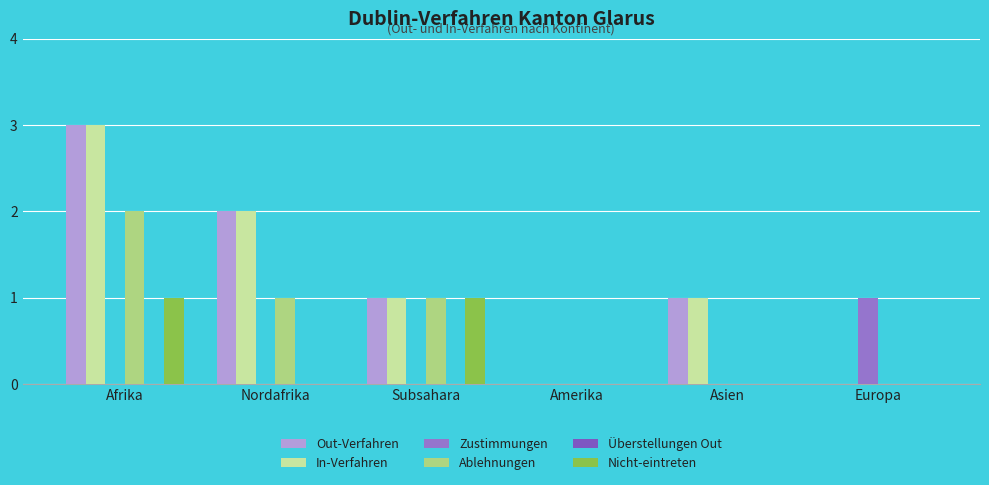

Reading right to left, transcribe all the data shown in this chart.

Out-Verfahren: Europa=0	Asien=1	Amerika=0	Subsahara=1	Nordafrika=2	Afrika=3
In-Verfahren: Europa=0	Asien=1	Amerika=0	Subsahara=1	Nordafrika=2	Afrika=3
Zustimmungen: Europa=1	Asien=0	Amerika=0	Subsahara=0	Nordafrika=0	Afrika=0
Ablehnungen: Europa=0	Asien=0	Amerika=0	Subsahara=1	Nordafrika=1	Afrika=2
Überstellungen Out: Europa=0	Asien=0	Amerika=0	Subsahara=0	Nordafrika=0	Afrika=0
Nicht-eintreten: Europa=0	Asien=0	Amerika=0	Subsahara=1	Nordafrika=0	Afrika=1